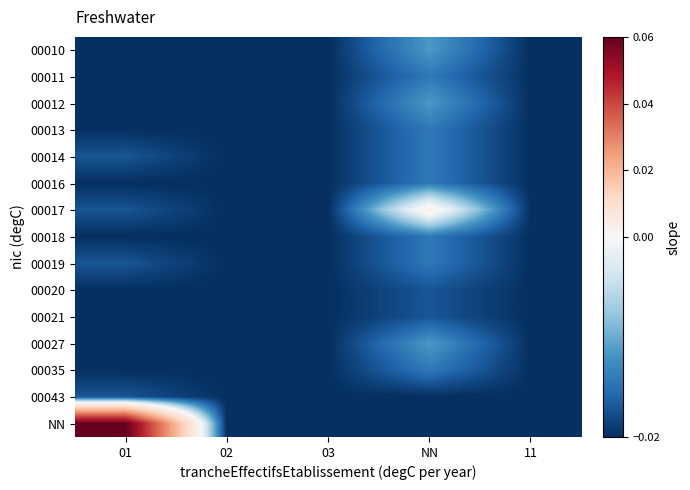

Reading left to right, what are all the values shown in this chart?

00010: 01=-0.0	02=-0.0	03=-0.0	NN=-0.0	11=-0.0
00011: 01=-0.0	02=-0.0	03=-0.0	NN=-0.0	11=-0.0
00012: 01=-0.0	02=-0.0	03=-0.0	NN=-0.0	11=-0.0
00013: 01=-0.0	02=-0.0	03=-0.0	NN=-0.0	11=-0.0
00014: 01=-0.0	02=-0.0	03=-0.0	NN=-0.0	11=-0.0
00016: 01=-0.0	02=-0.0	03=-0.0	NN=-0.0	11=-0.0
00017: 01=-0.0	02=-0.0	03=-0.0	NN=0.0	11=-0.0
00018: 01=-0.0	02=-0.0	03=-0.0	NN=-0.0	11=-0.0
00019: 01=-0.0	02=-0.0	03=-0.0	NN=-0.0	11=-0.0
00020: 01=-0.0	02=-0.0	03=-0.0	NN=-0.0	11=-0.0
00021: 01=-0.0	02=-0.0	03=-0.0	NN=-0.0	11=-0.0
00027: 01=-0.0	02=-0.0	03=-0.0	NN=-0.0	11=-0.0
00035: 01=-0.0	02=-0.0	03=-0.0	NN=-0.0	11=-0.0
00043: 01=-0.0	02=-0.0	03=-0.0	NN=-0.0	11=-0.0
NN: 01=0.1	02=-0.0	03=-0.0	NN=-0.0	11=-0.0